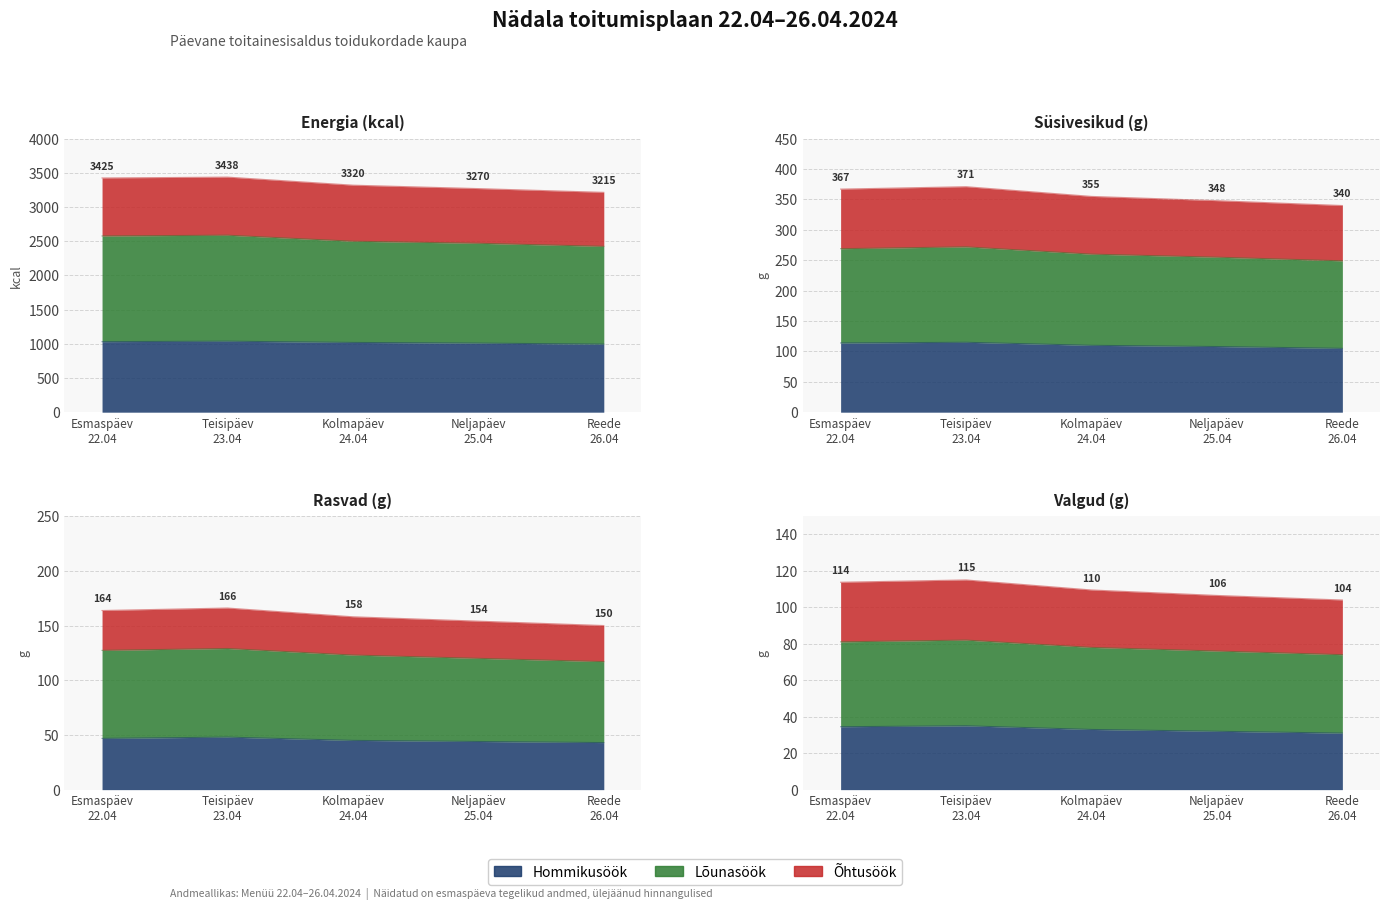

What is the label of the 2nd point from the left?

Teisipäev